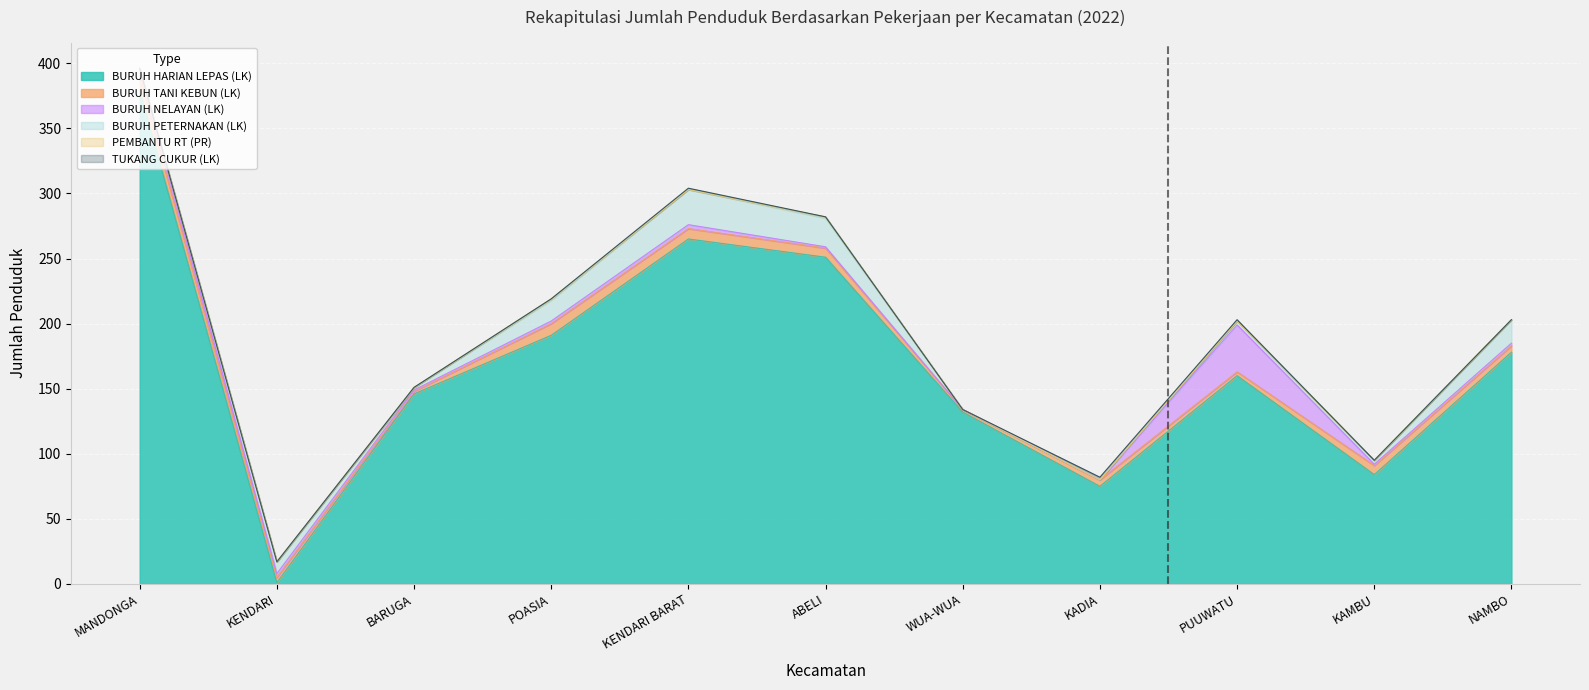

True or false: BURUH NELAYAN (LK) has a value of 0 at WUA-WUA.

True